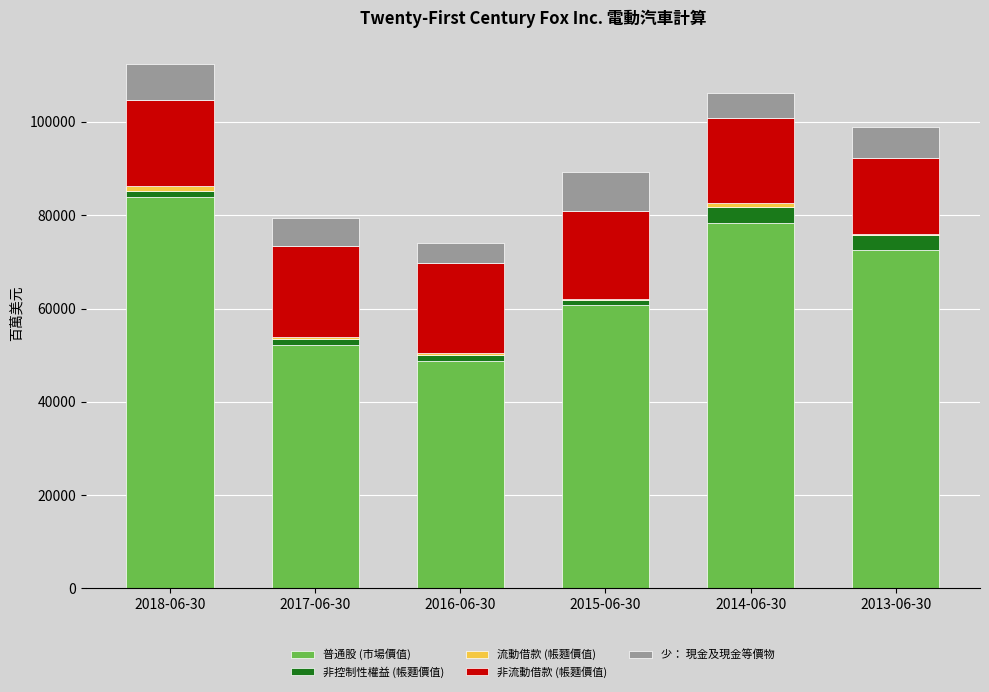

At which label does 普通股 (市場價值) reach its peak?

2018-06-30